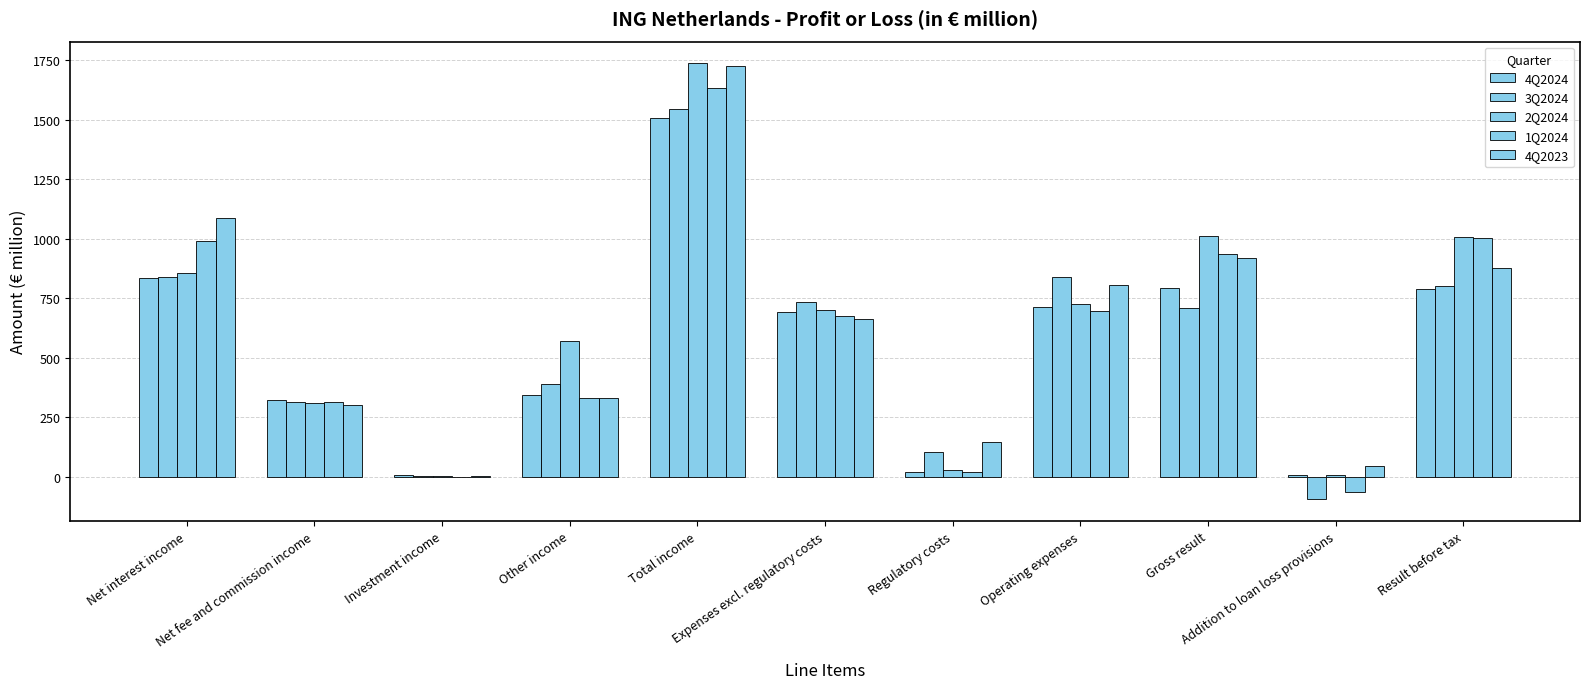

Reading left to right, extract all data points from this chart.

4Q2024: Net interest income=835.3	Net fee and commission income=322.8	Investment income=4.9	Other income=343.4	Total income=1506.3	Expenses excl. regulatory costs=691.9	Regulatory costs=20.3	Operating expenses=712.1	Gross result=794.2	Addition to loan loss provisions=6.2	Result before tax=787.9
3Q2024: Net interest income=840.0	Net fee and commission income=314.1	Investment income=0.9	Other income=389.2	Total income=1544.2	Expenses excl. regulatory costs=732.1	Regulatory costs=104.8	Operating expenses=836.9	Gross result=707.4	Addition to loan loss provisions=-95.1	Result before tax=802.5
2Q2024: Net interest income=855.5	Net fee and commission income=307.7	Investment income=4.6	Other income=568.3	Total income=1736.2	Expenses excl. regulatory costs=699.2	Regulatory costs=26.6	Operating expenses=725.8	Gross result=1010.4	Addition to loan loss provisions=5.7	Result before tax=1004.7
1Q2024: Net interest income=989.7	Net fee and commission income=315.0	Investment income=-0.9	Other income=329.5	Total income=1633.3	Expenses excl. regulatory costs=676.5	Regulatory costs=19.6	Operating expenses=696.1	Gross result=937.2	Addition to loan loss provisions=-64.8	Result before tax=1002.0
4Q2023: Net interest income=1087.7	Net fee and commission income=301.8	Investment income=3.5	Other income=332.3	Total income=1725.4	Expenses excl. regulatory costs=660.9	Regulatory costs=145.4	Operating expenses=806.3	Gross result=919.1	Addition to loan loss provisions=43.6	Result before tax=875.5